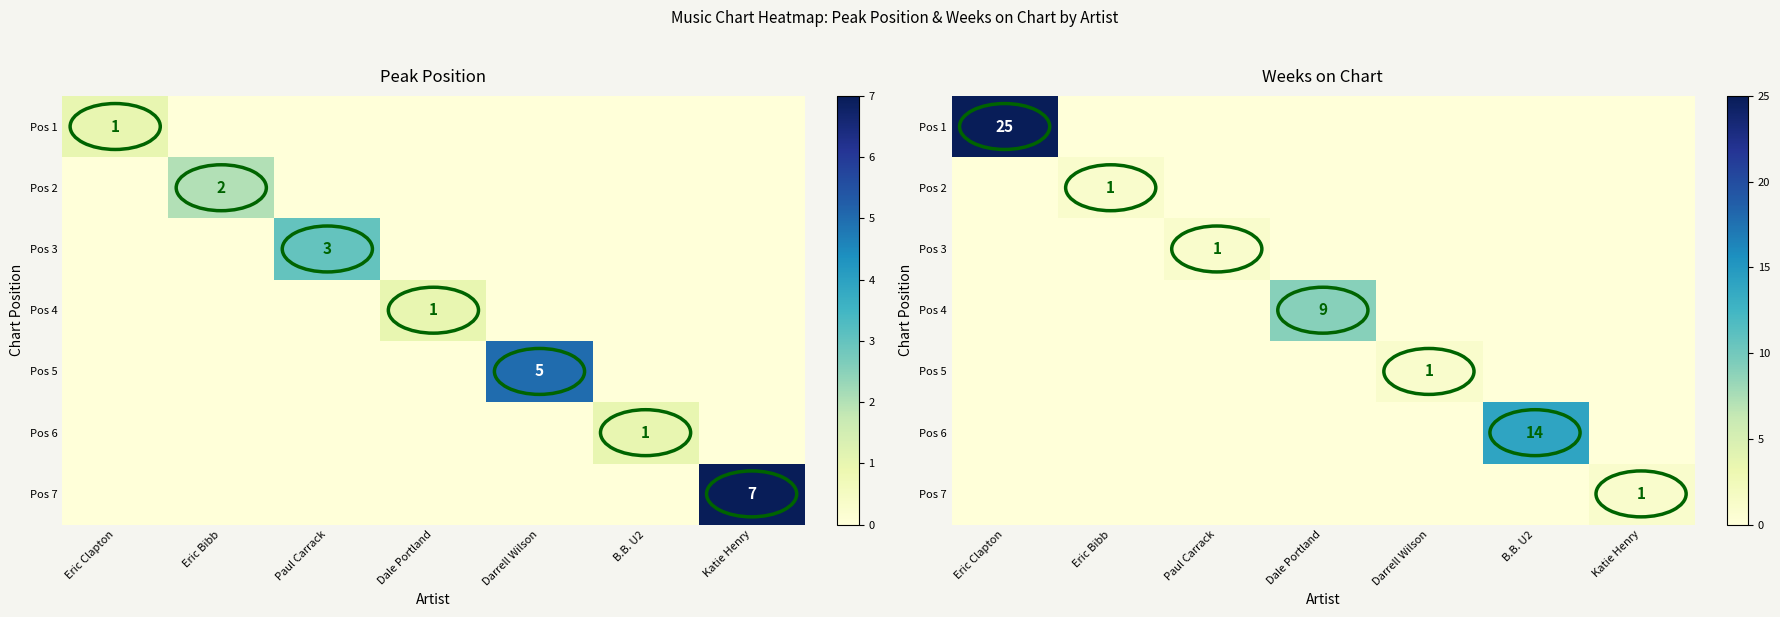

What is the maximum value shown in the chart?

25